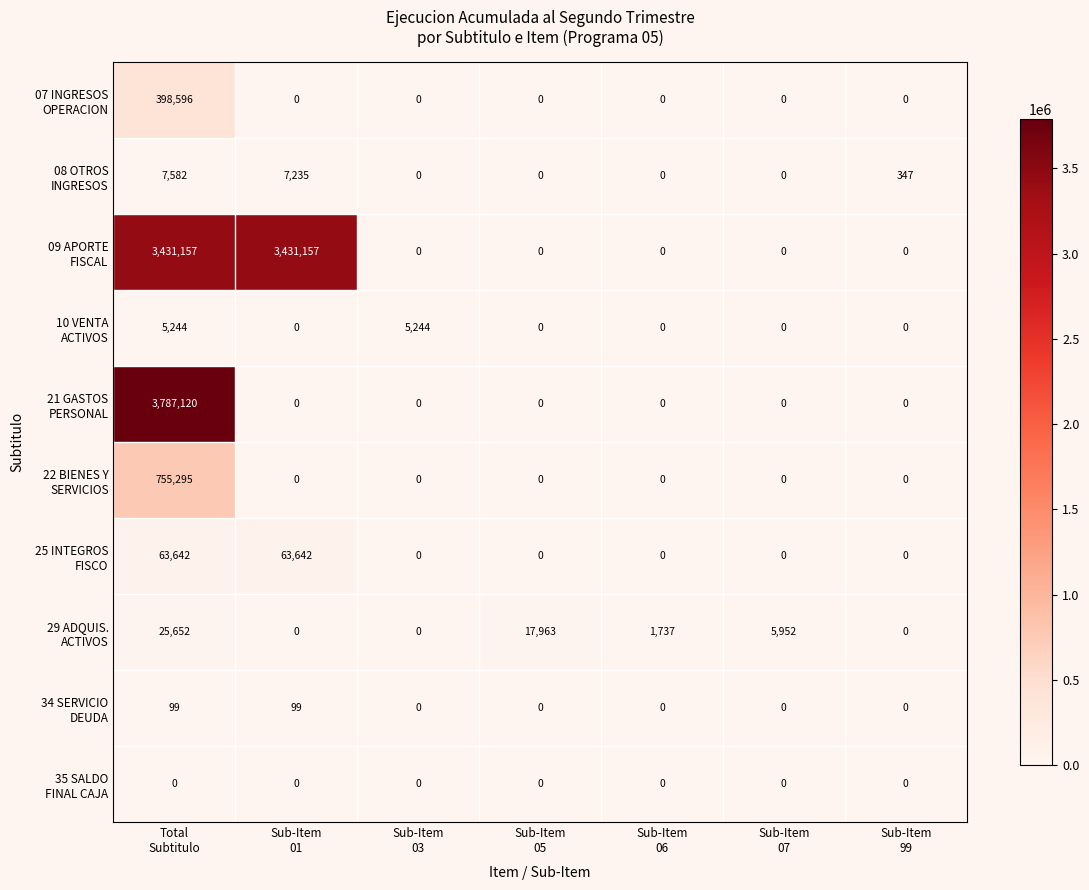

What is the greatest value displayed?

3787120